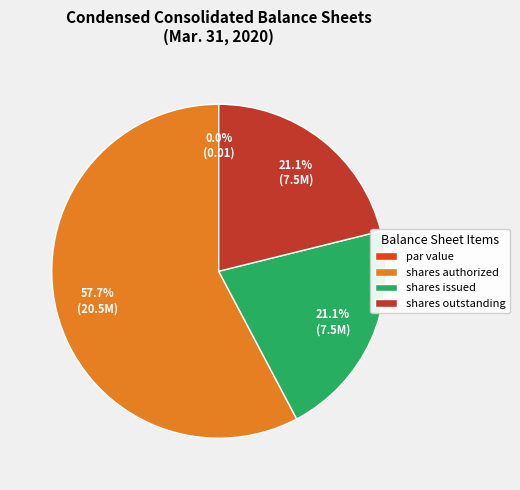

To the nearest percent, what portion does Common stock, shares issued represent?

21%